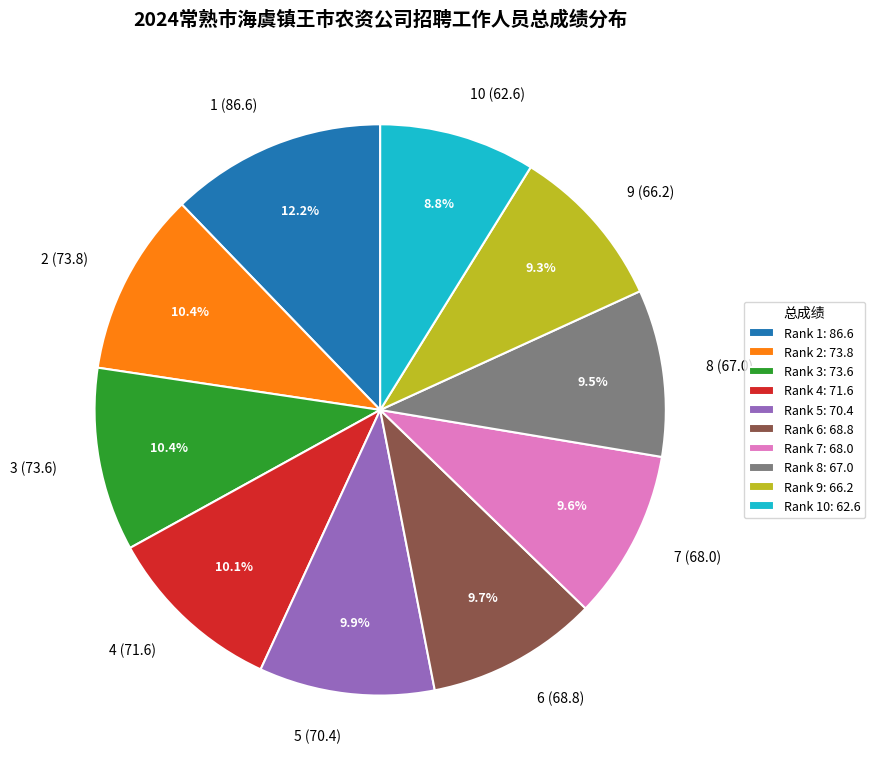

To the nearest percent, what is the combined percentage of 8 (67.0) and 10 (62.6)?

18%